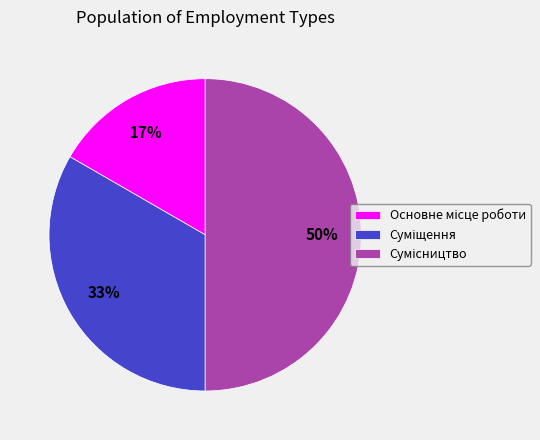

Count the number of slices in the pie.

3